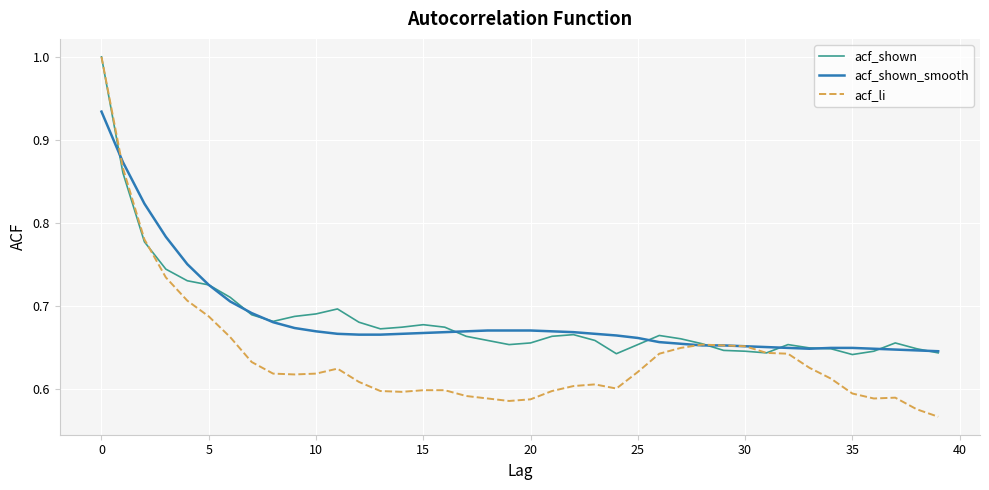

What is the greatest value displayed?

1.0